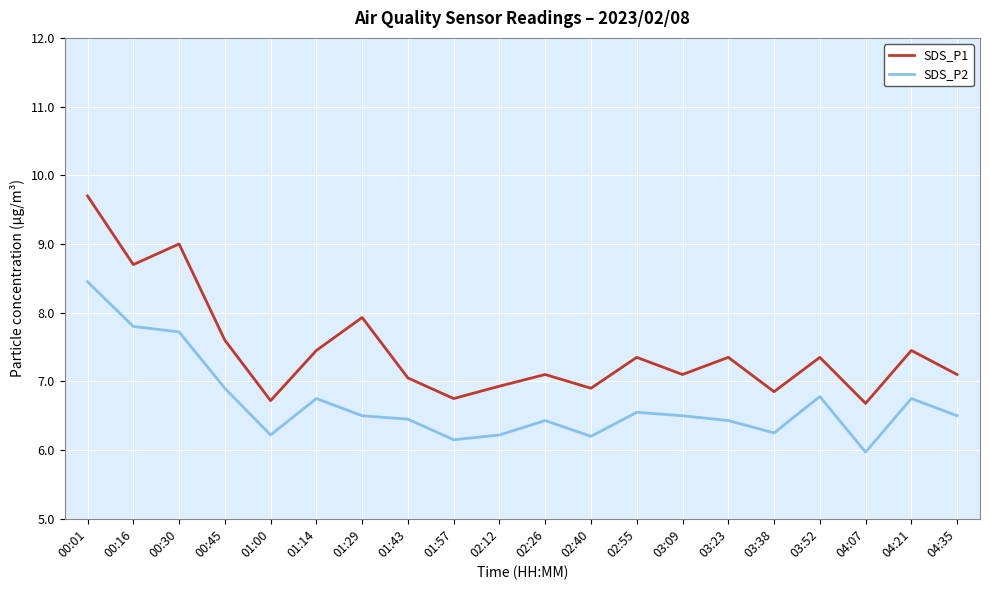

How many lines are shown in the chart?

2